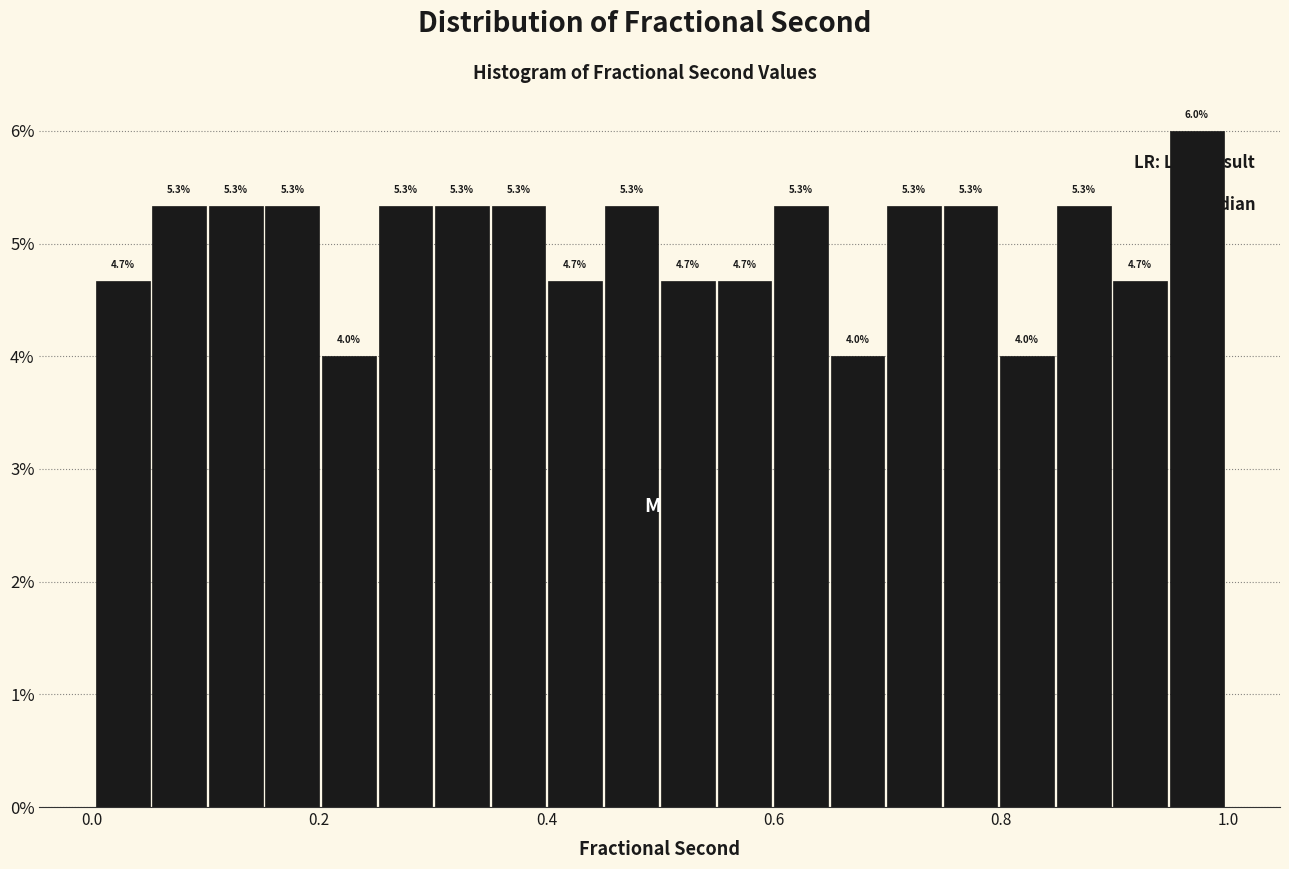

Read against the x-axis, roughly where is the centre of the tallest bar?

0.98